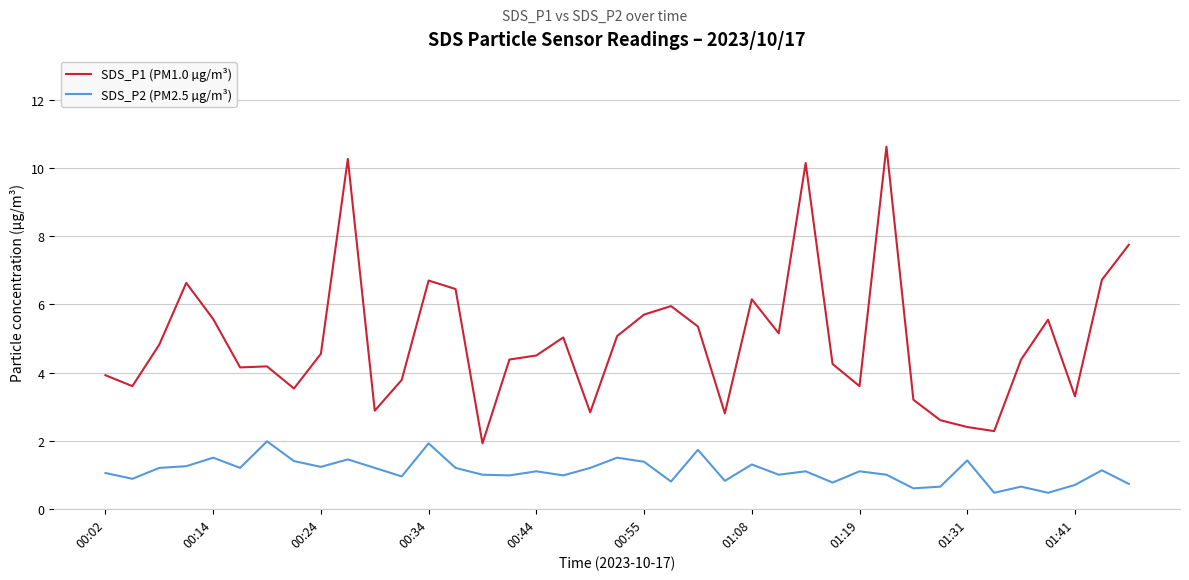

Does the chart have visible grid lines?

Yes